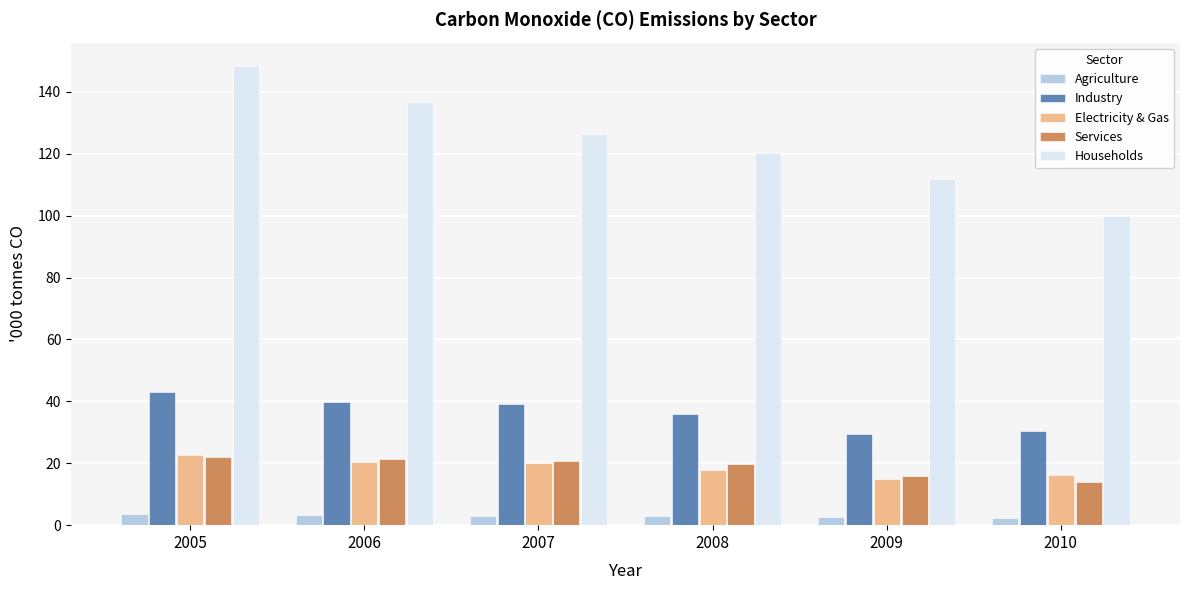

What value does the Services series have at 2006?

21.4